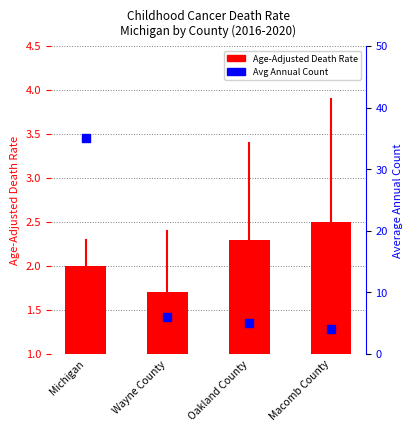

Which series has the largest total across all categories?

Average Annual Count